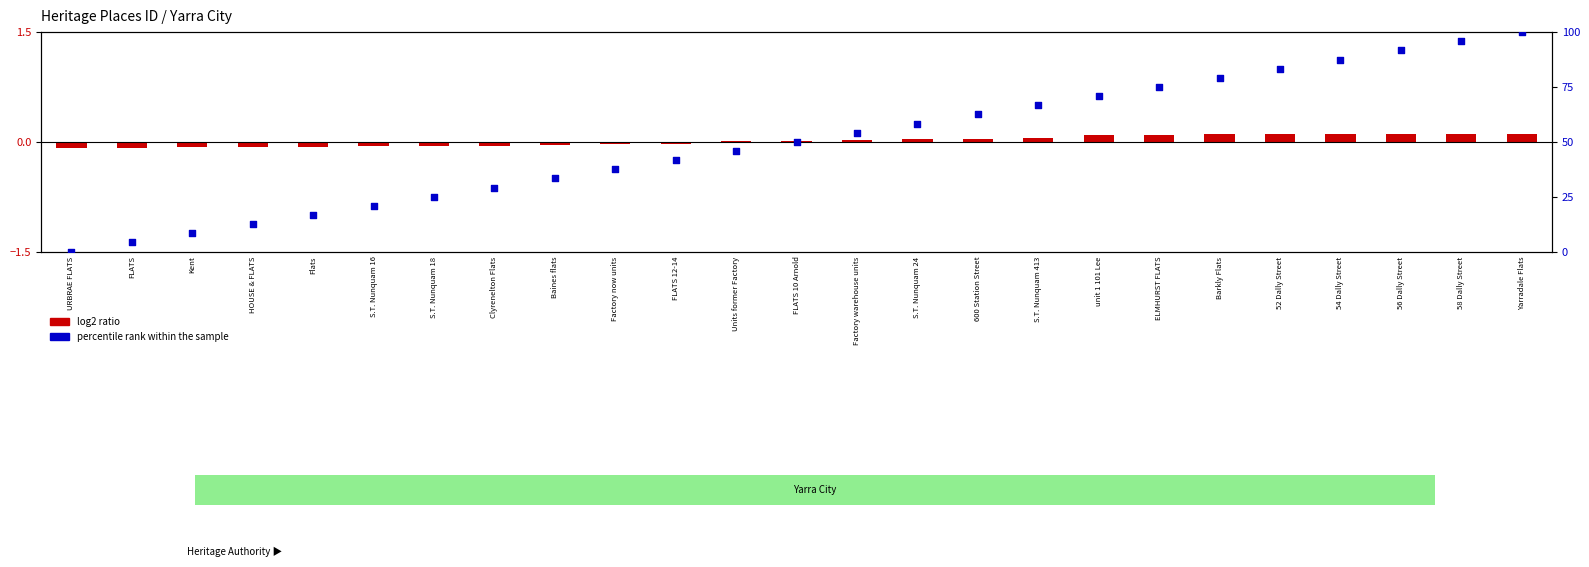

What is the change in value from Units former Factory to 52 Dally Street?

+37.5